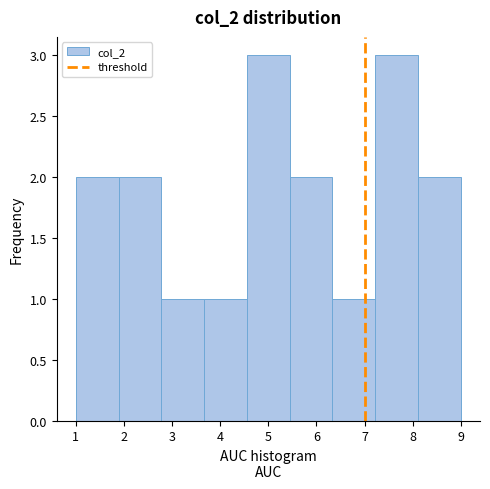

Reading left to right, transcribe this chart: for each bar, give the range it covers on the x-axis and its height. Neither the bar edges nor the heights are printed on the chart, so give them approximately, as read against the axes.

1.0 to 1.9: 2
1.9 to 2.8: 2
2.8 to 3.7: 1
3.7 to 4.6: 1
4.6 to 5.4: 3
5.4 to 6.3: 2
6.3 to 7.2: 1
7.2 to 8.1: 3
8.1 to 9.0: 2